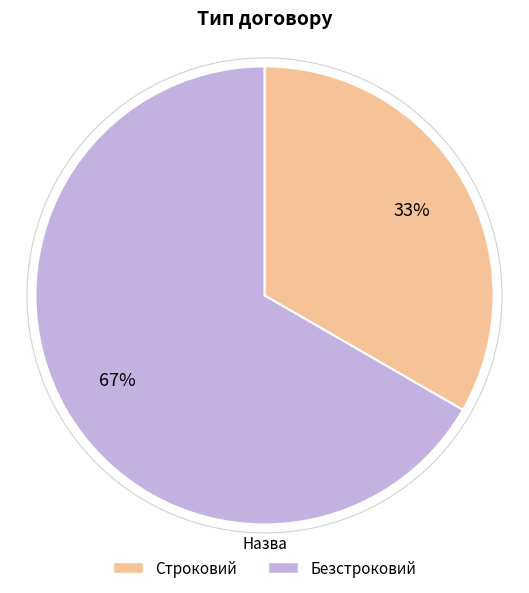

Is it true that Безстроковий is 55% of the pie?

False